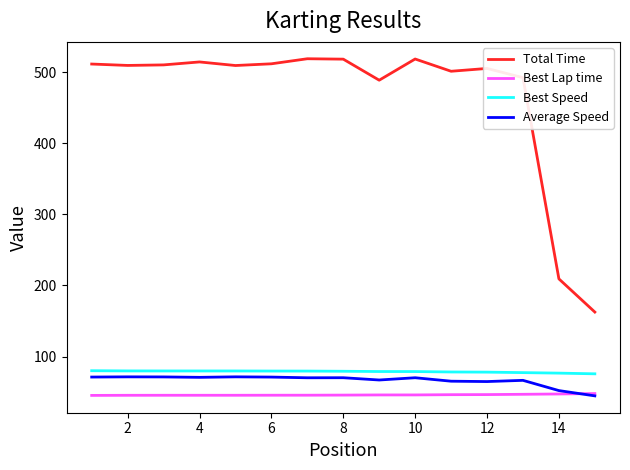

What is the lowest value of the Average Speed series?

44.8